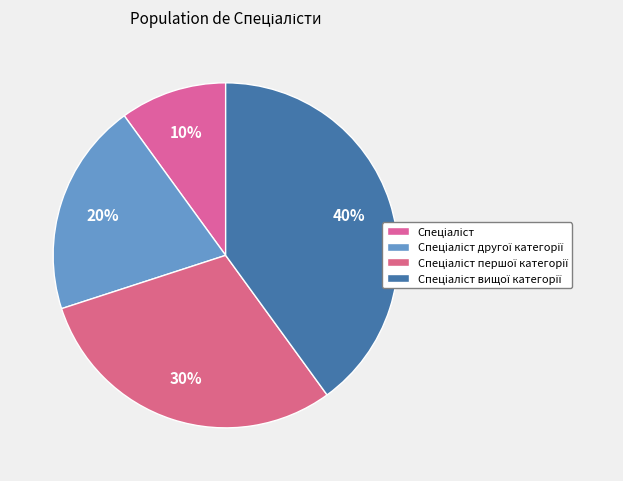

To the nearest percent, what portion does Спеціаліст represent?

10%